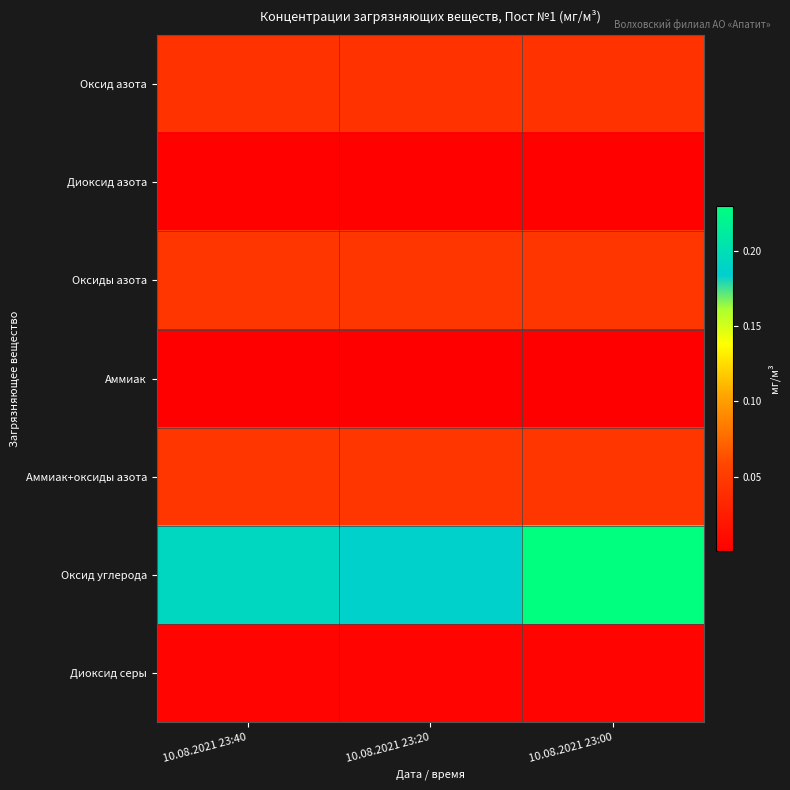

What is the maximum value shown in the chart?

0.2